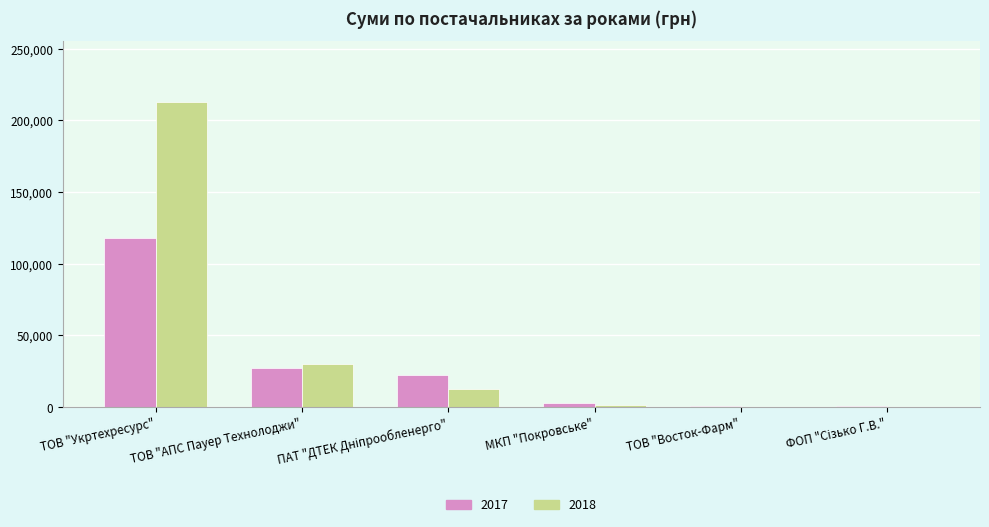

How many data points in 2018 are above 12692?

3